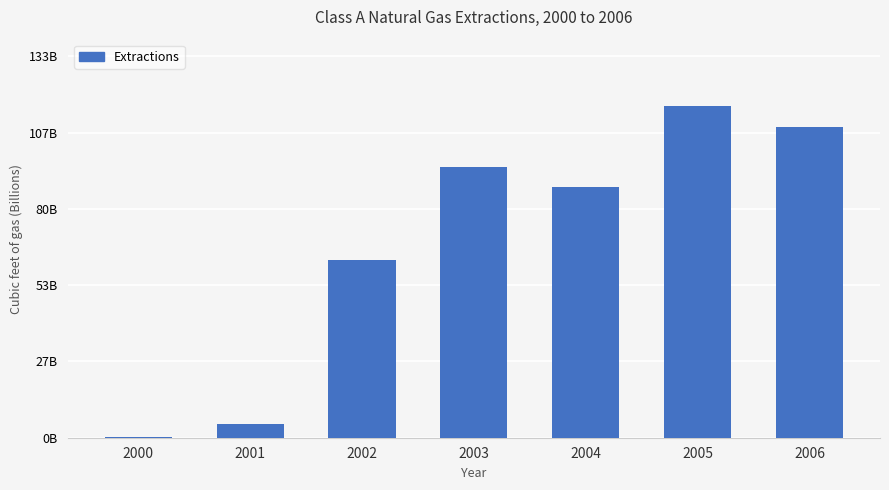

What is the ratio of the value at 2004 to the value at 2001?

17.7